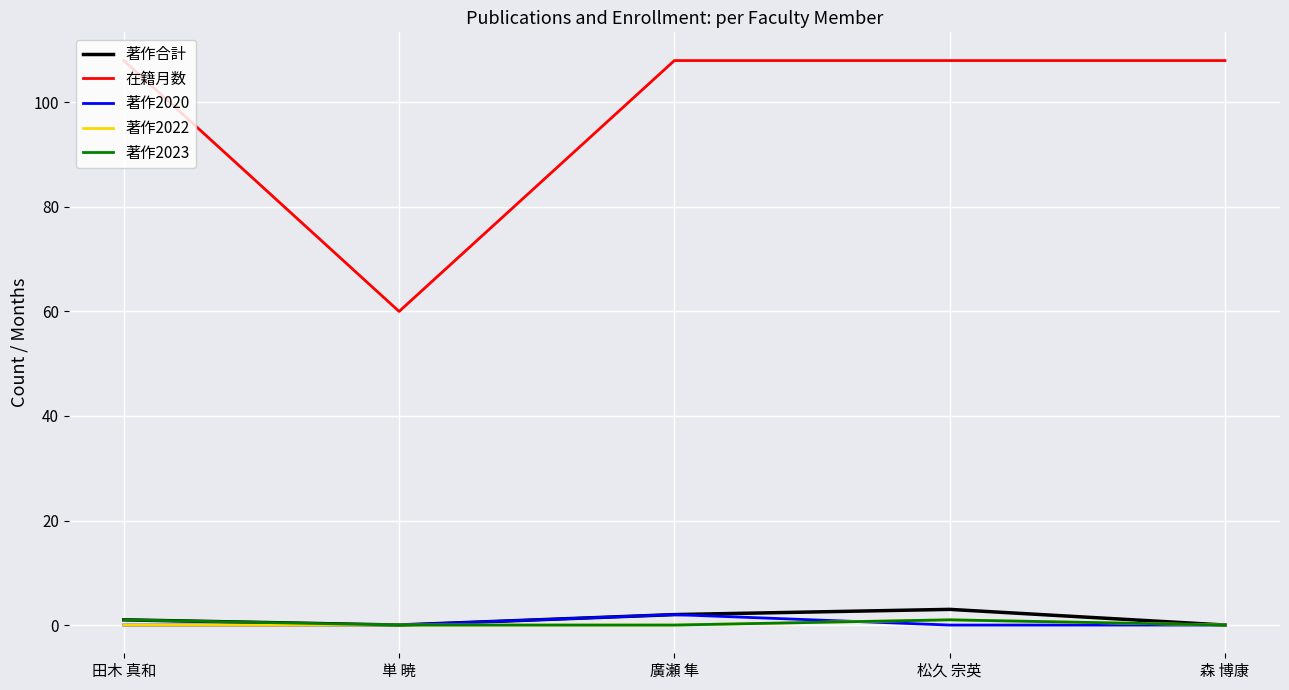

True or false: 著作2020 has a value of 0 at 田木 真和.

True